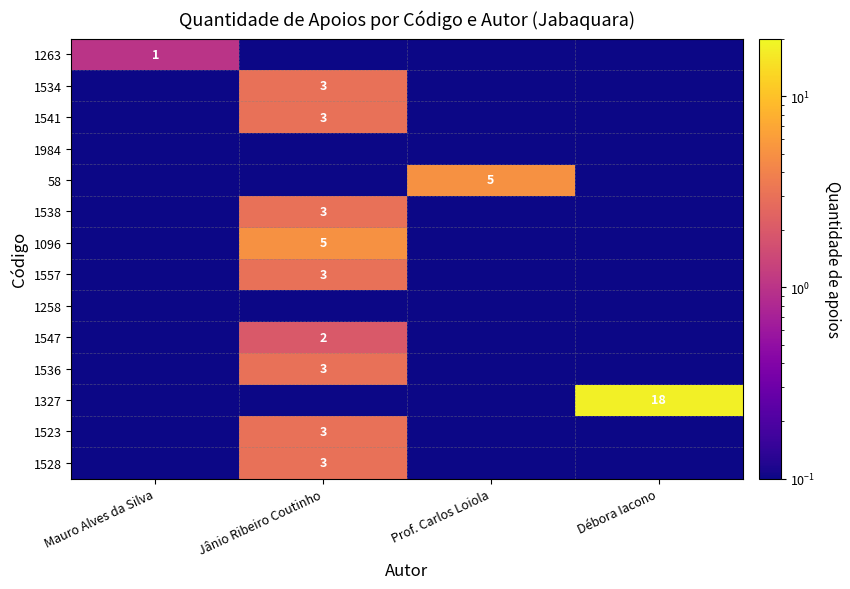

At which label is 1528 closest to 1?

Mauro Alves da Silva